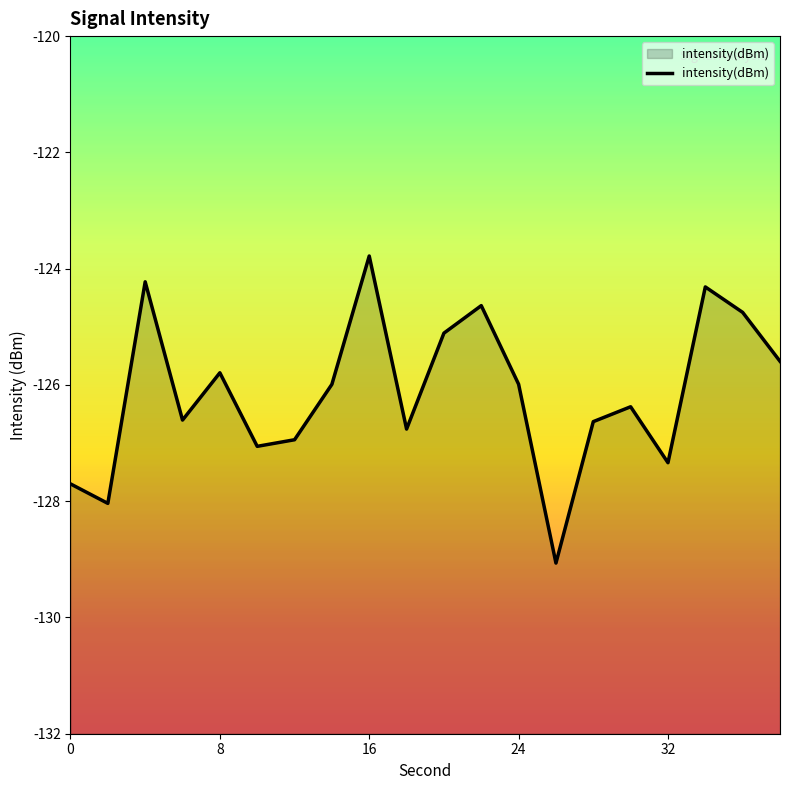

Is it true that the value at 6 is -126.6?

True